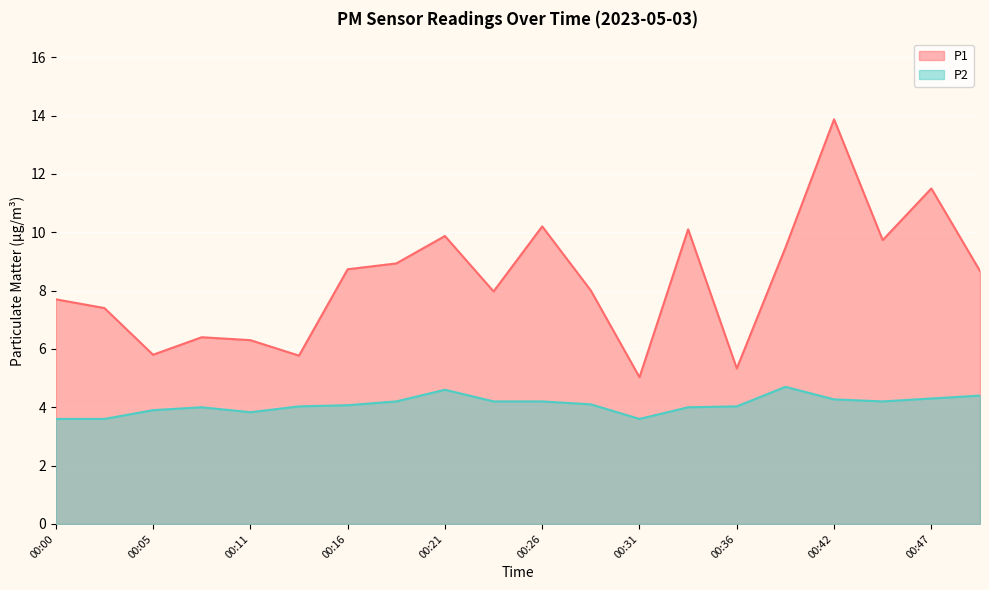

What is the difference between the P1 values at 00:03 and 00:18?

1.5